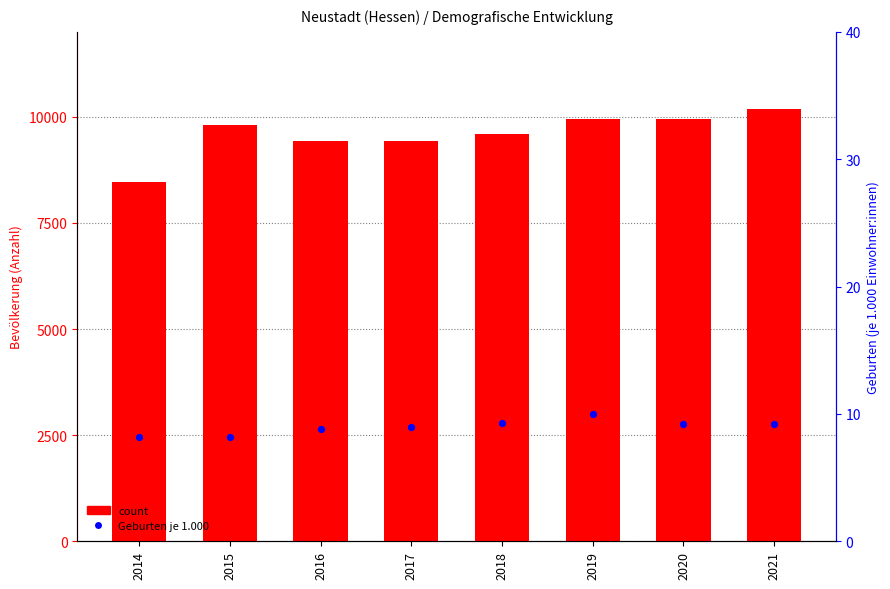

At how many categories does at least one series exceed 764?

8